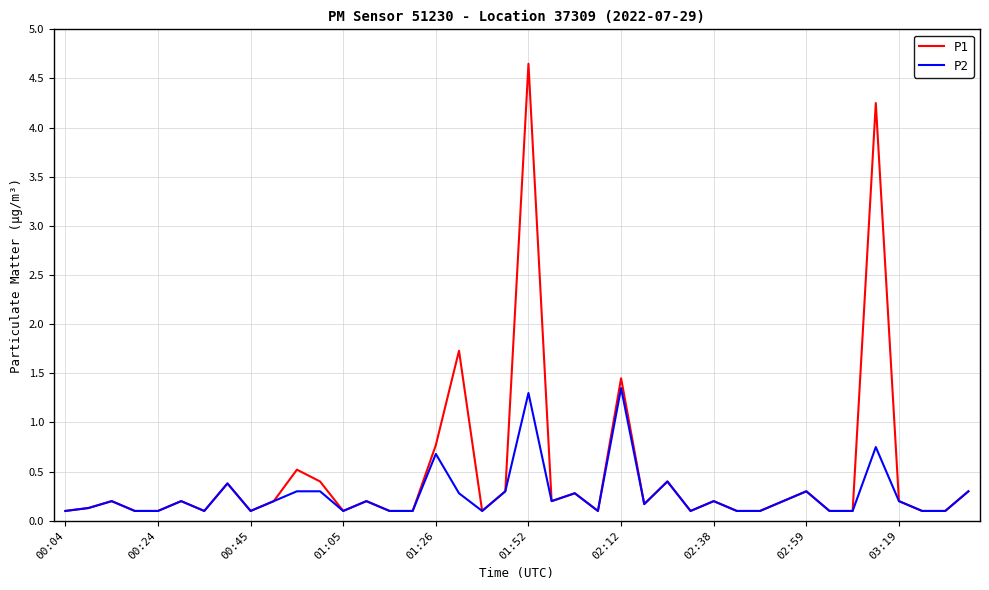

Does the chart display data point markers on the line(s)?

No